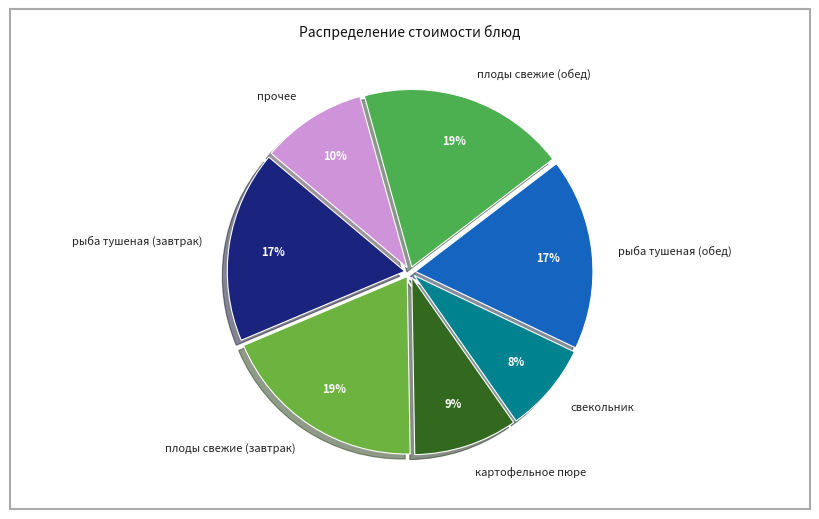

How many segments does this pie chart have?

7